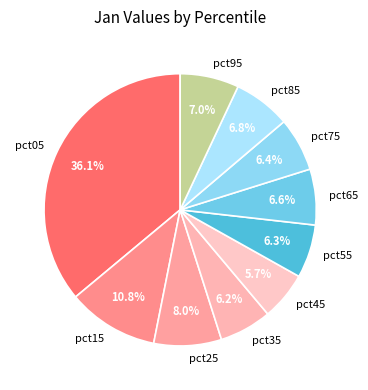

Is pct15 the majority of the pie?

No